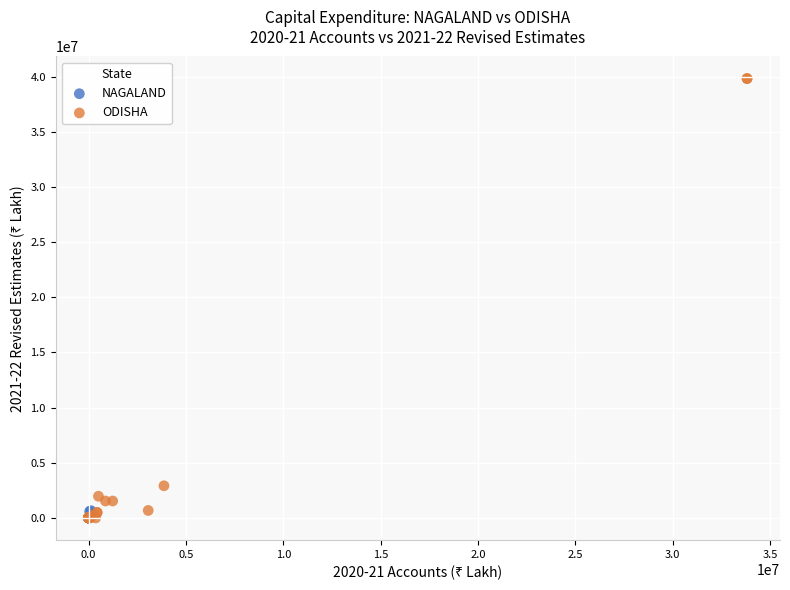

Which series has the largest Y range (max minus min)?

ODISHA